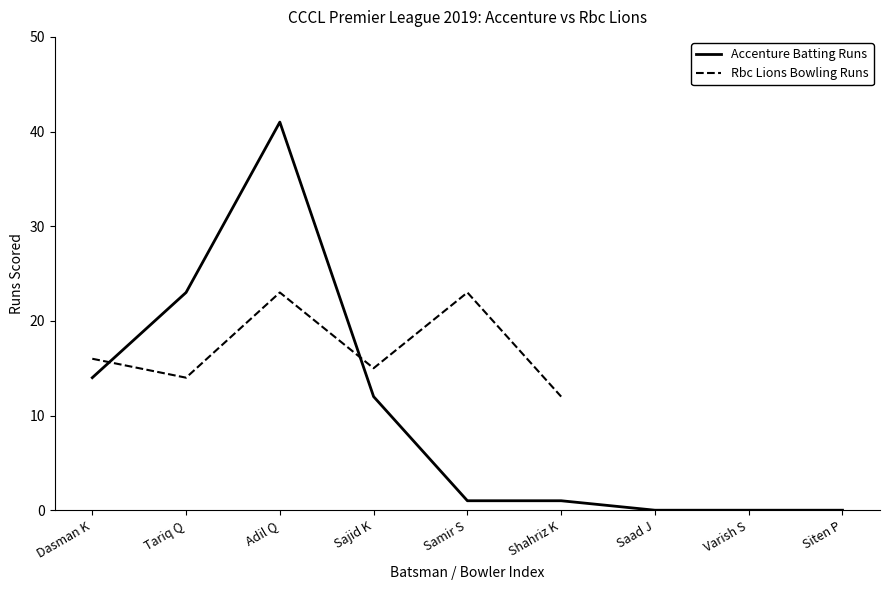

What is the maximum value shown in the chart?

41